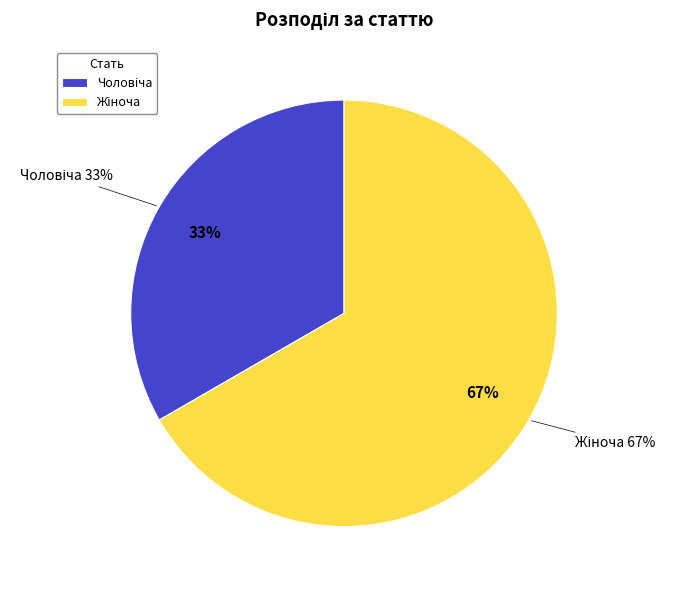

Rank the categories by value from lowest to highest.

Чоловіча, Жіноча